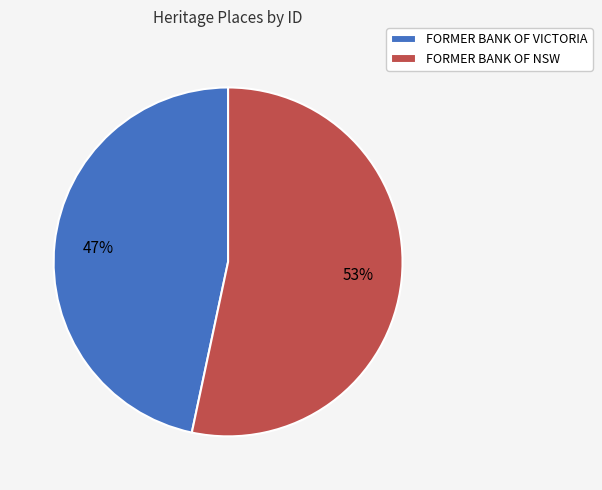

Which category has the biggest portion of the pie?

FORMER BANK OF NSW